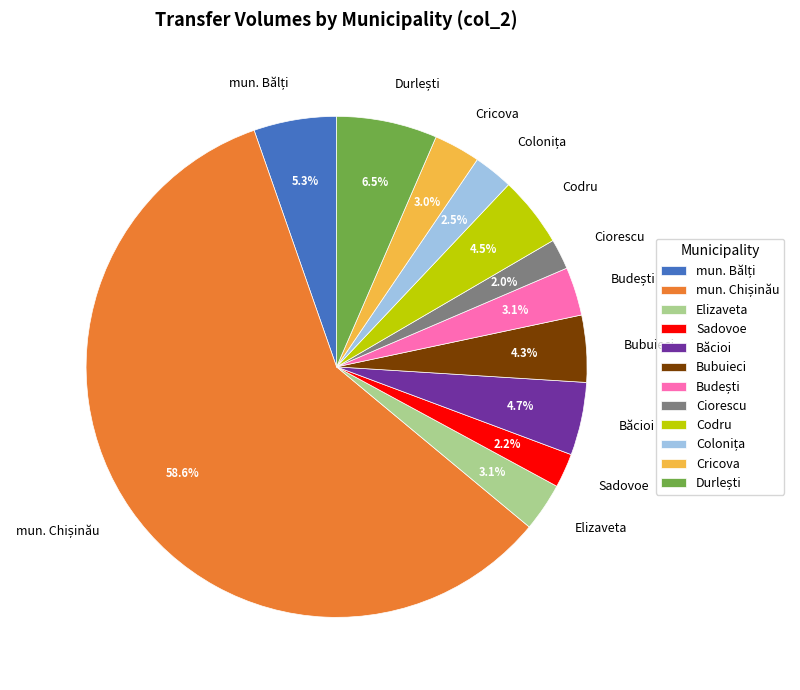

How many segments does this pie chart have?

12